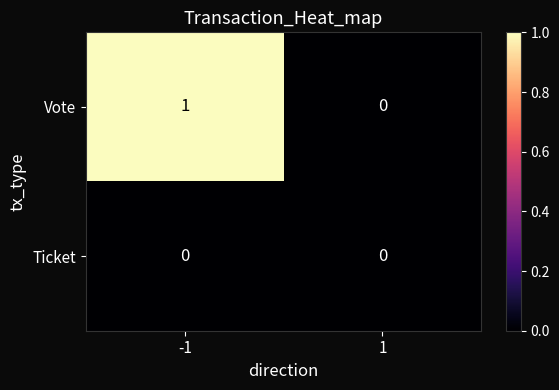

How many distinct data groups are displayed?

2